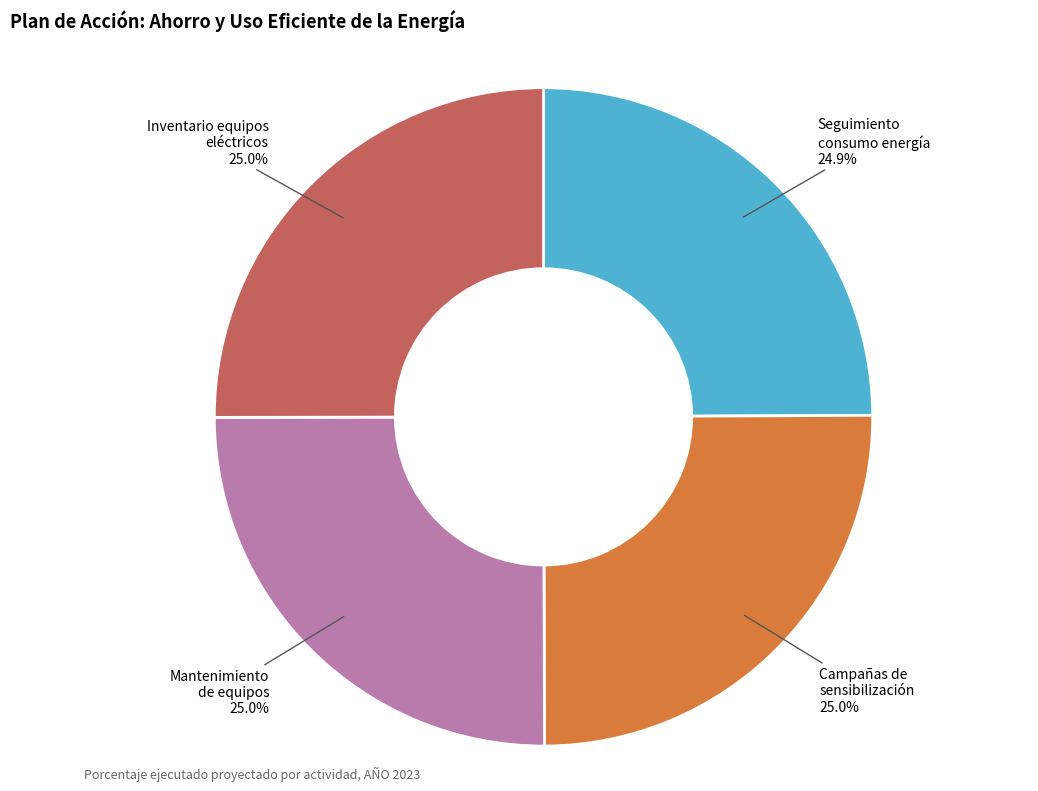

Is Mantenimiento de equipos the majority of the pie?

No